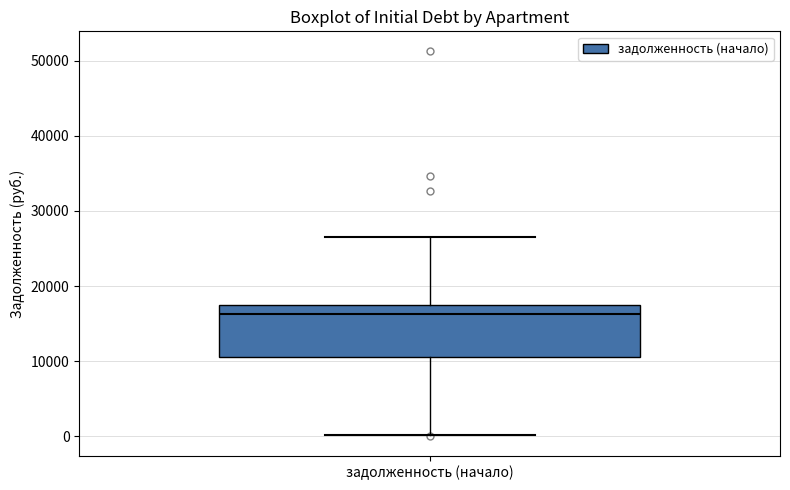

Transcribe this box plot: give where the median line is, the range the box spans, and where the two whiskers end, as read against the y-axis. The values are not printed on the chart, so give them approximately, as read against the axis.

median 16000, box 11000 to 17000, whiskers 0 to 26000